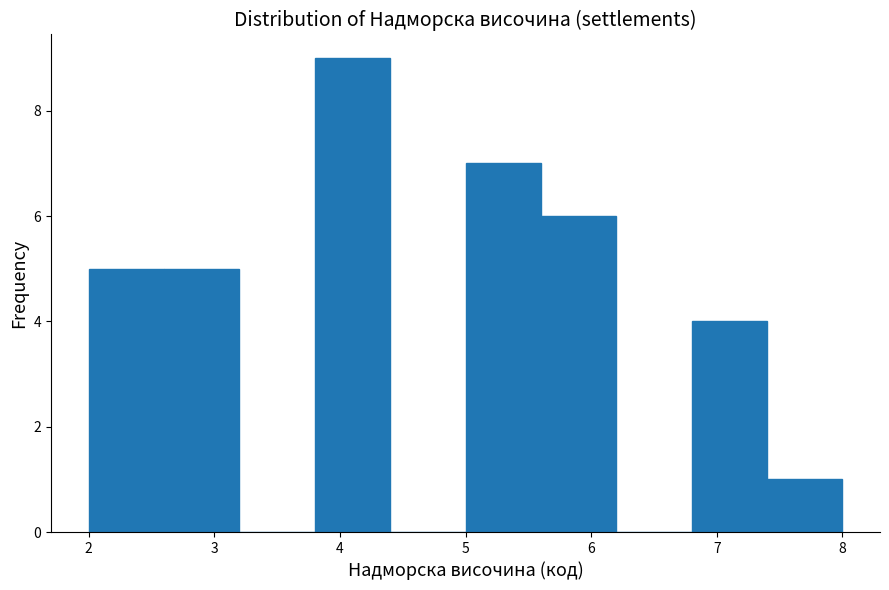

Reading left to right, list every bar in this chart as the range it spans on the x-axis followed by its height. The values are not printed on the chart, so give them approximately, as read against the axis.

2.0 to 2.6: 5
2.6 to 3.2: 5
3.2 to 3.8: 0
3.8 to 4.4: 9
4.4 to 5.0: 0
5.0 to 5.6: 7
5.6 to 6.2: 6
6.2 to 6.8: 0
6.8 to 7.4: 4
7.4 to 8.0: 1